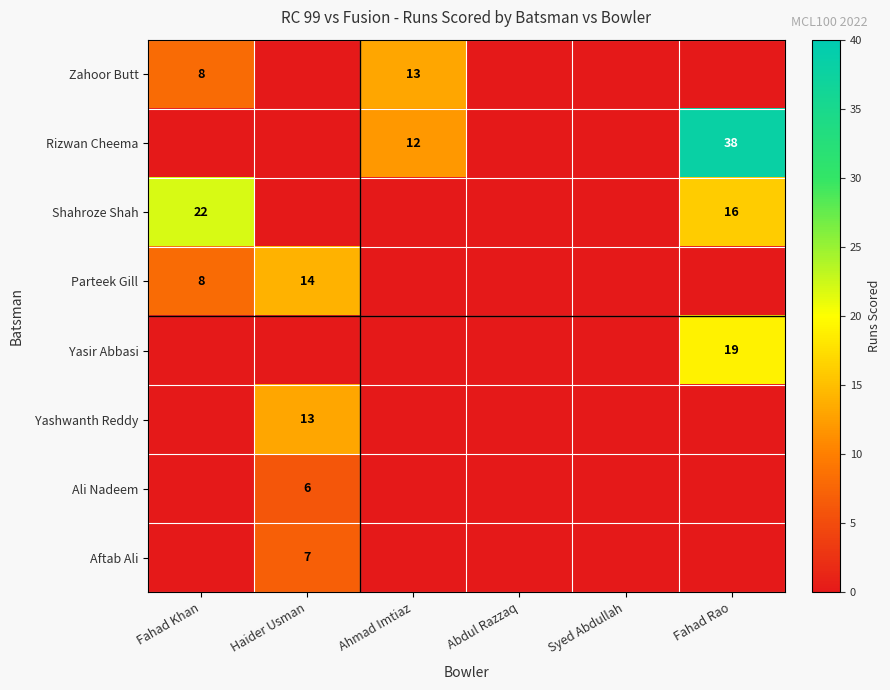

Which label corresponds to the smallest value in the chart?

Haider Usman